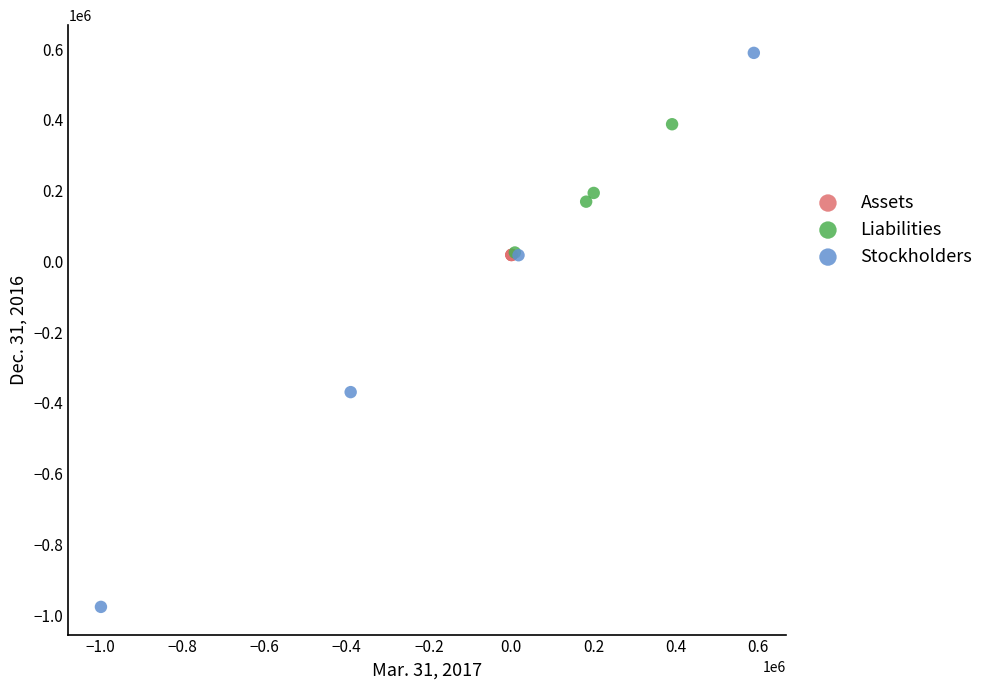

Which series reaches the minimum Y coordinate?

Stockholders